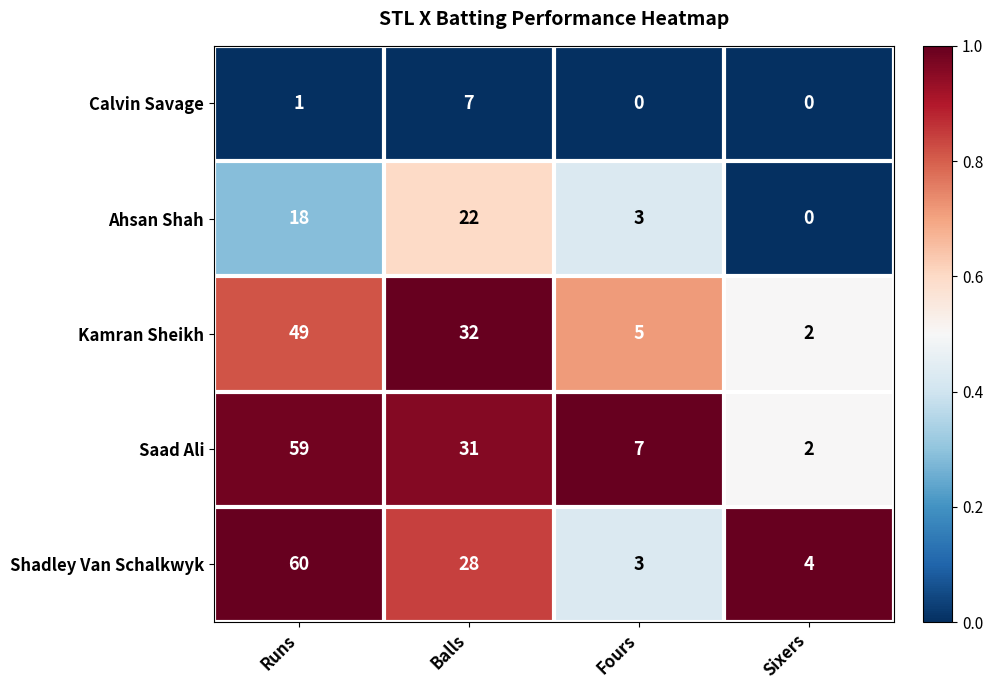

What is the total value across all series at Sixers?

8